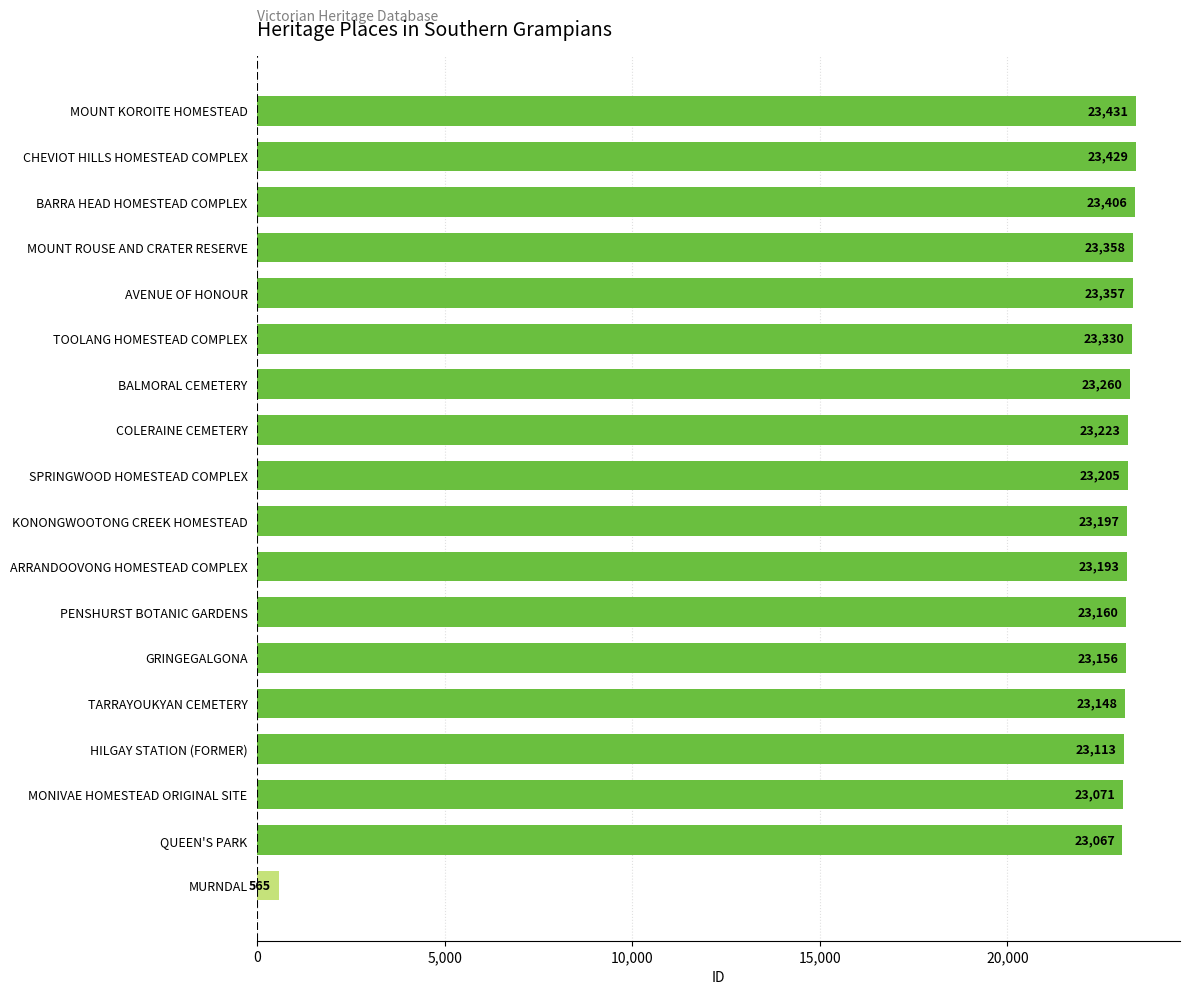

Which has a higher value, ARRANDOOVONG HOMESTEAD COMPLEX or KONONGWOOTONG CREEK HOMESTEAD?

KONONGWOOTONG CREEK HOMESTEAD